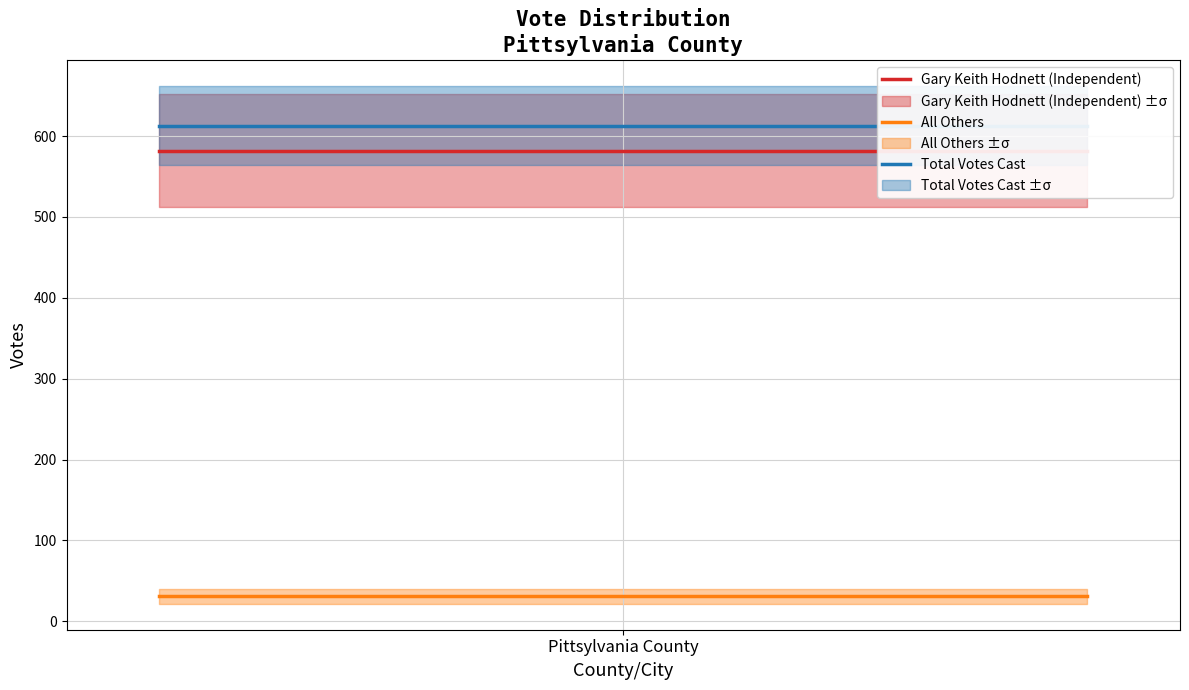

What is the sum of all All Others values?

62